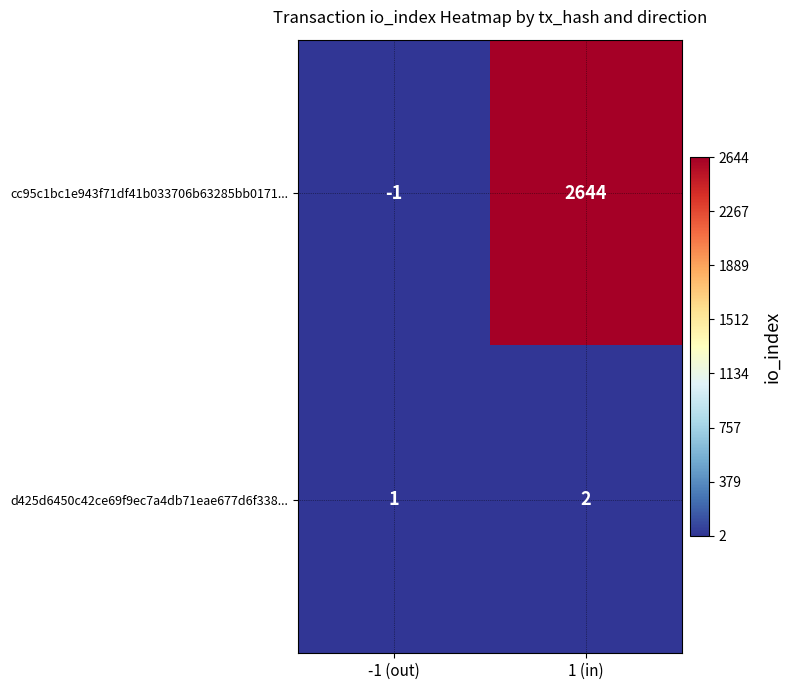

Which series has the largest range (max minus min)?

cc95c1bc1e943f71df41b033706b63285bb0171...